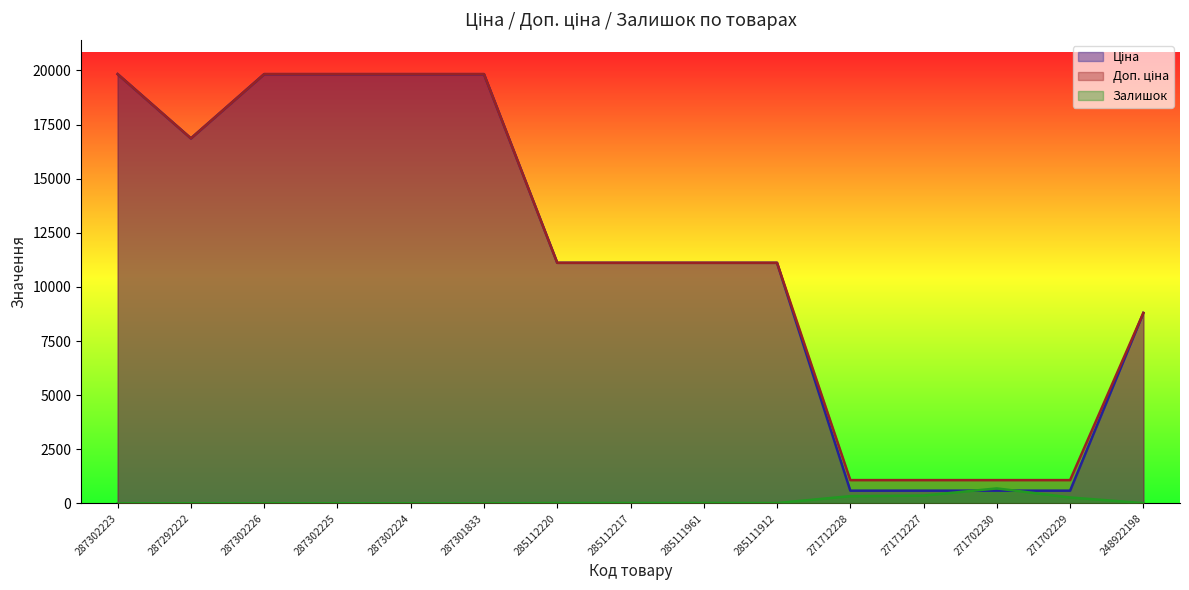

What is the difference between the maximum and minimum values in the Залишок series?

690.0